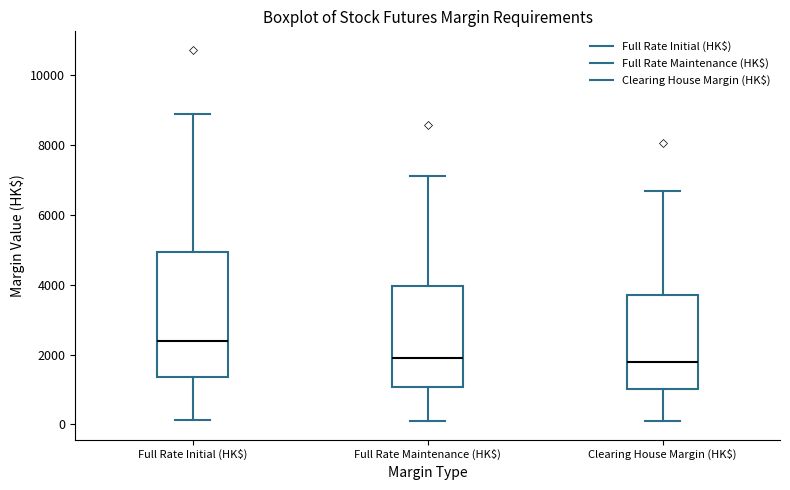

Which box is the tallest, from its lower edge to its upper edge?

Full Rate Initial (HK$)